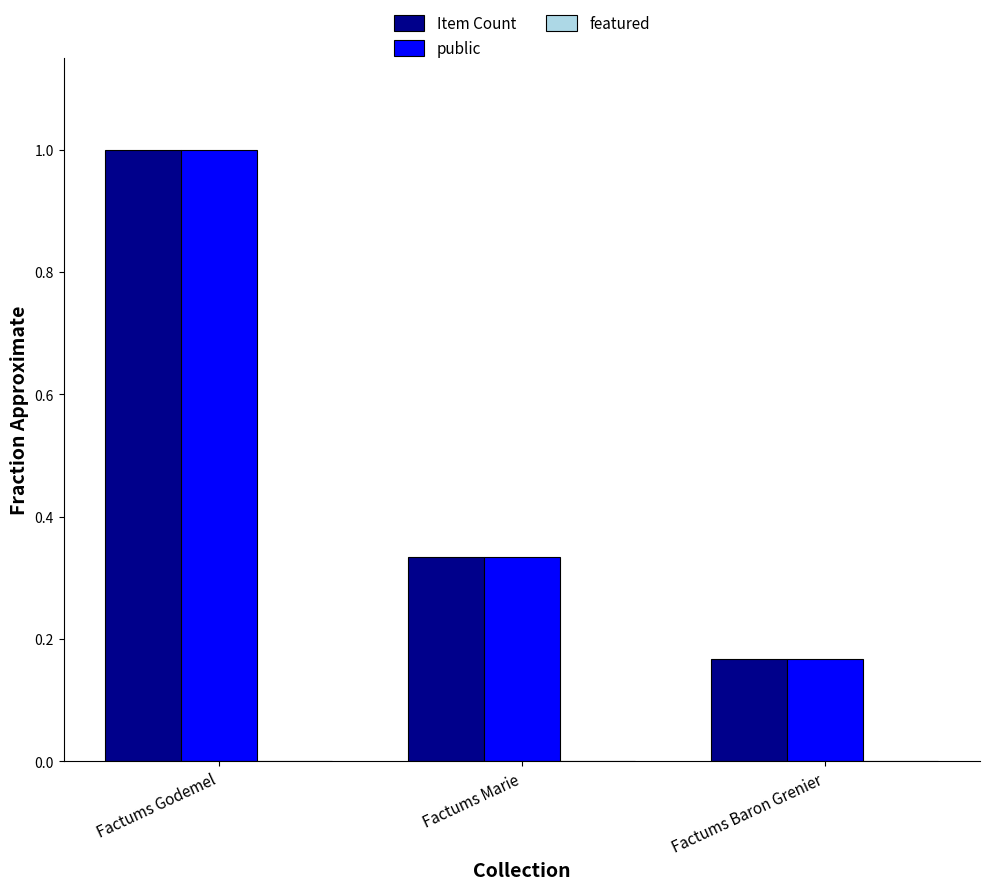

Is it true that public equals 0.1 at Factums Baron Grenier?

False